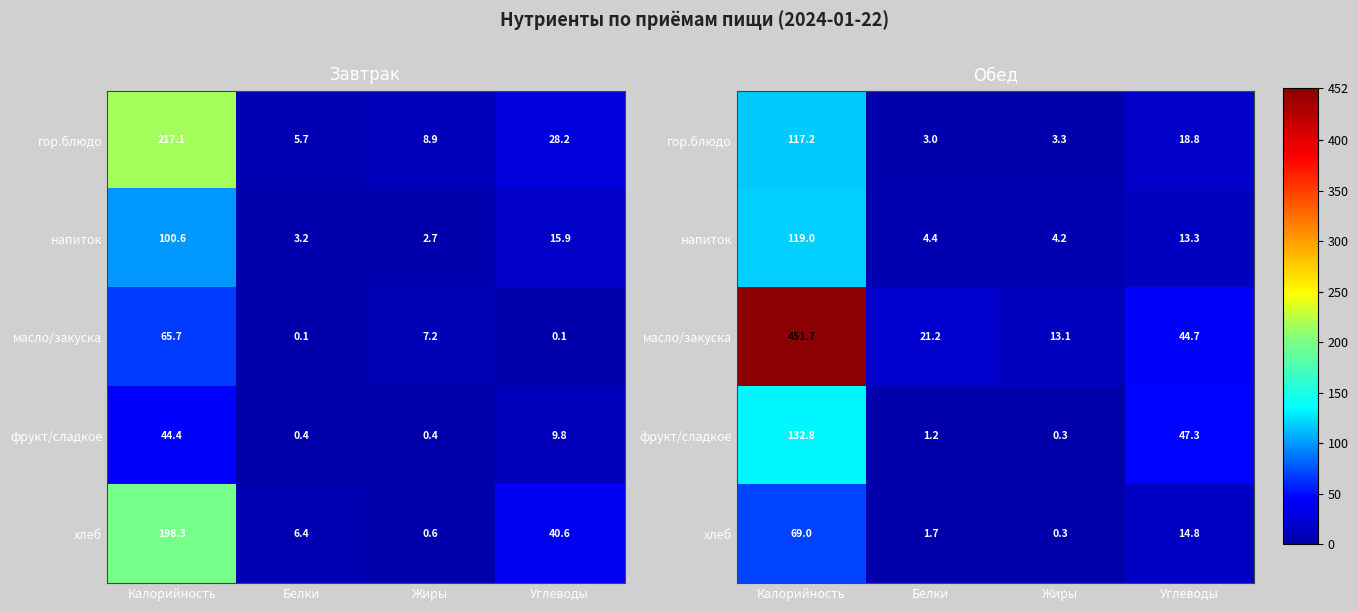

At how many categories does at least one series exceed 118?

1